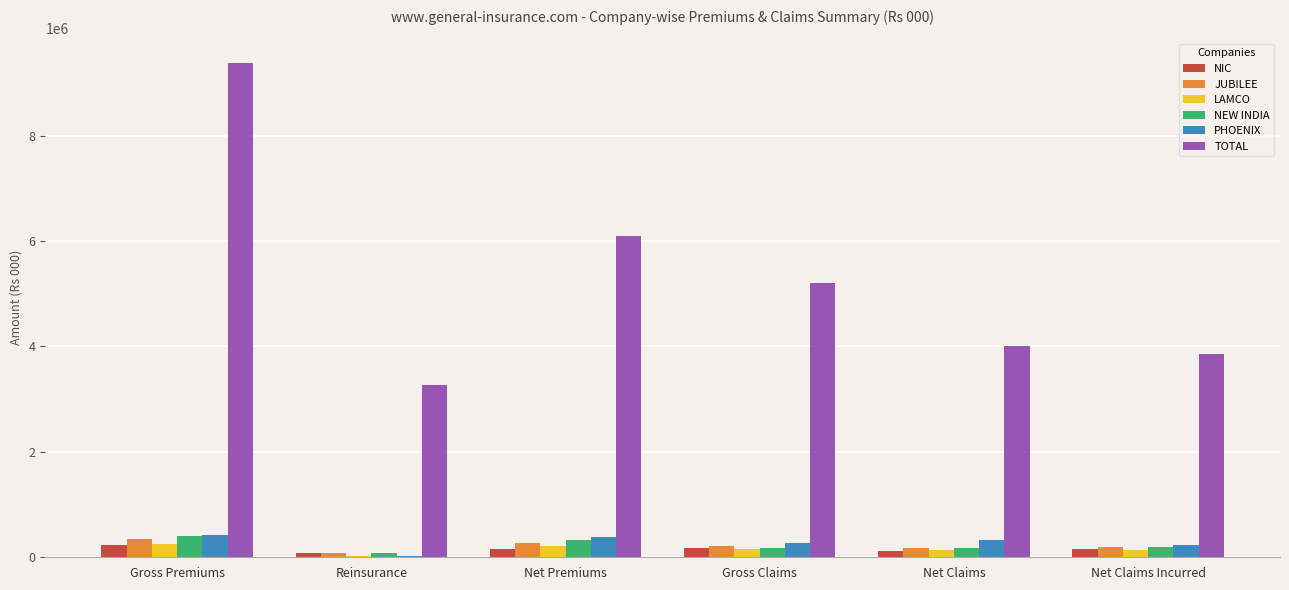

Is it true that JUBILEE equals 186425.2 at Net Claims Incurred?

True